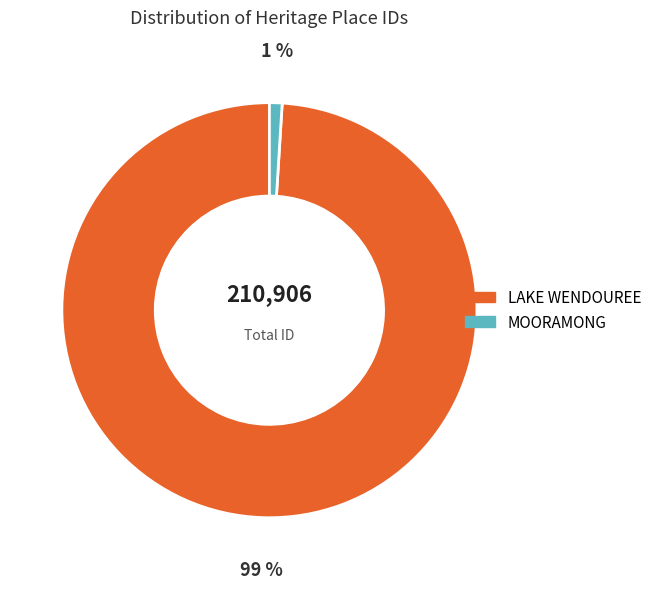

What is the majority slice?

LAKE WENDOUREE